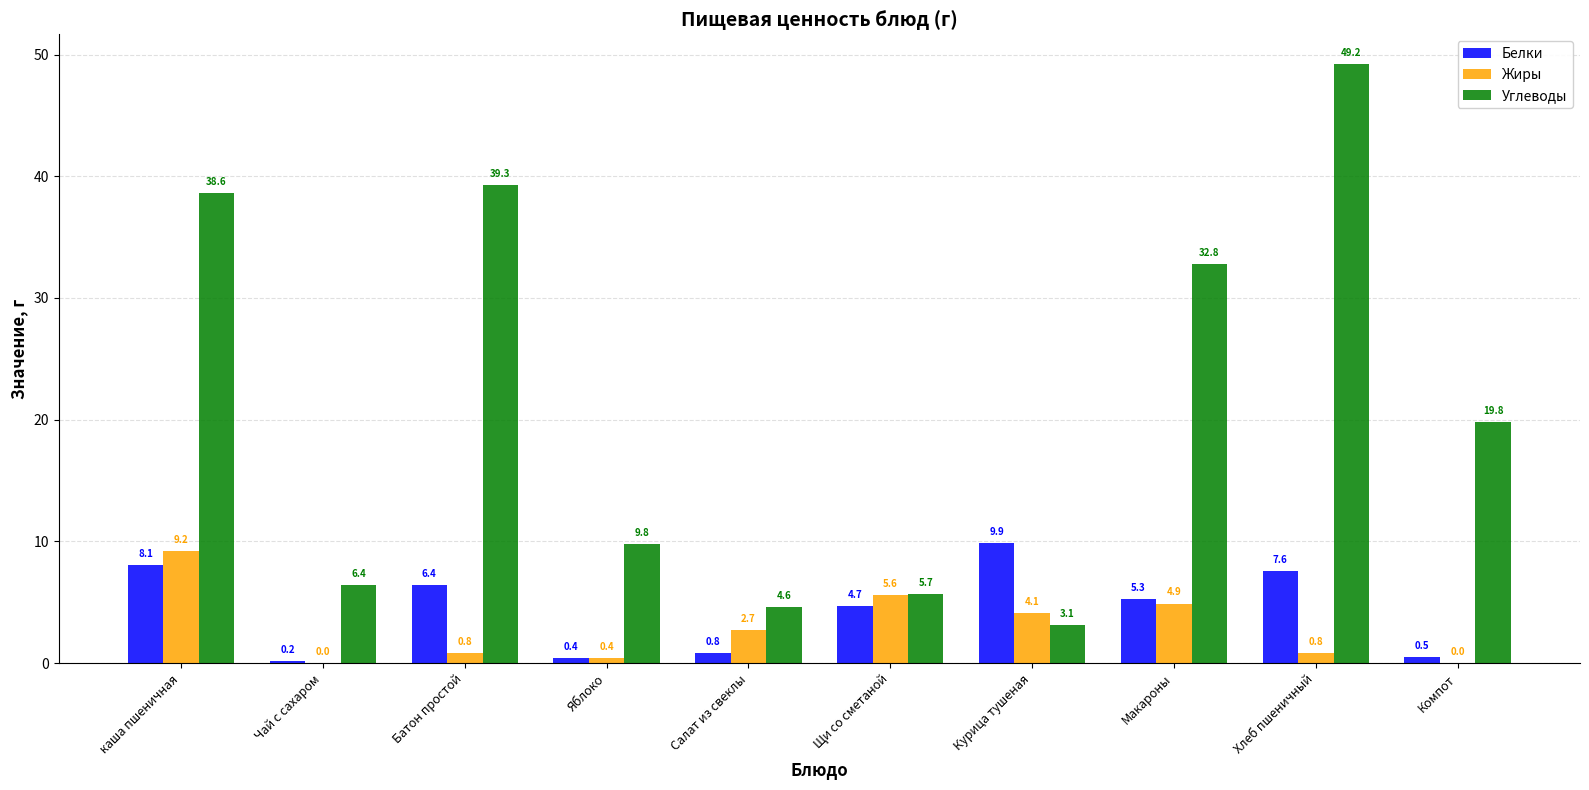

Reading left to right, extract all data points from this chart.

Белки: 8.1	0.2	6.4	0.4	0.8	4.7	9.9	5.3	7.6	0.5
Жиры: 9.2	0.0	0.8	0.4	2.7	5.6	4.1	4.9	0.8	0.0
Углеводы: 38.6	6.4	39.3	9.8	4.6	5.7	3.1	32.8	49.2	19.8